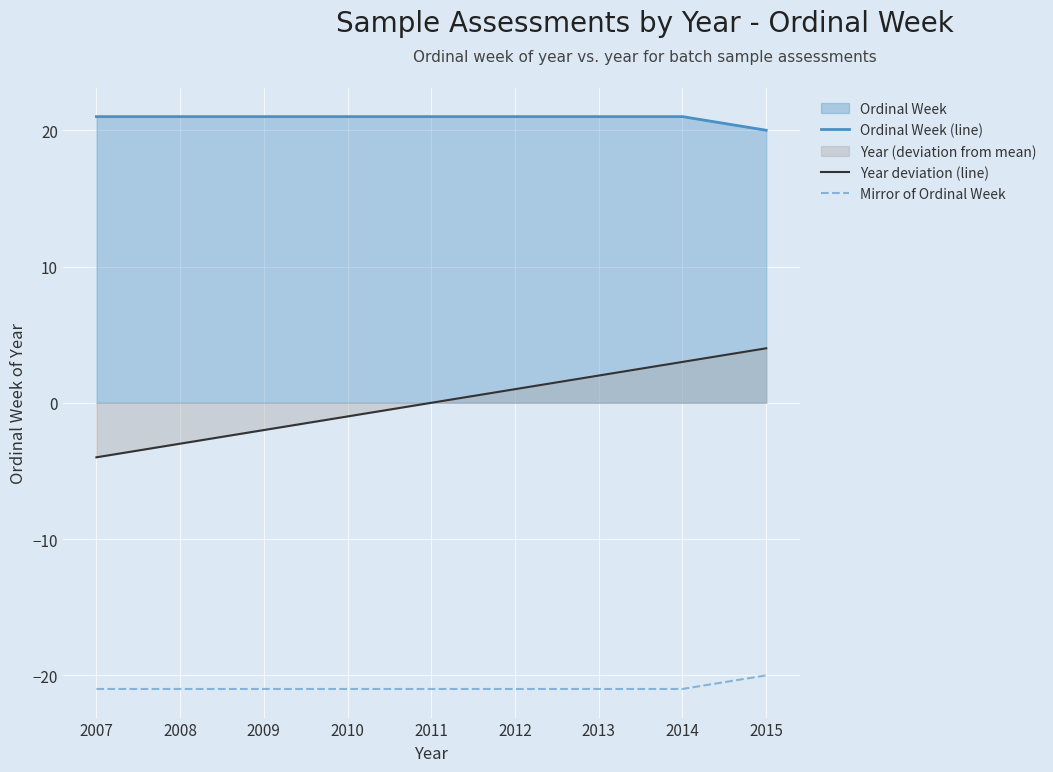

What is the difference between the highest and lowest values at 2011?

42